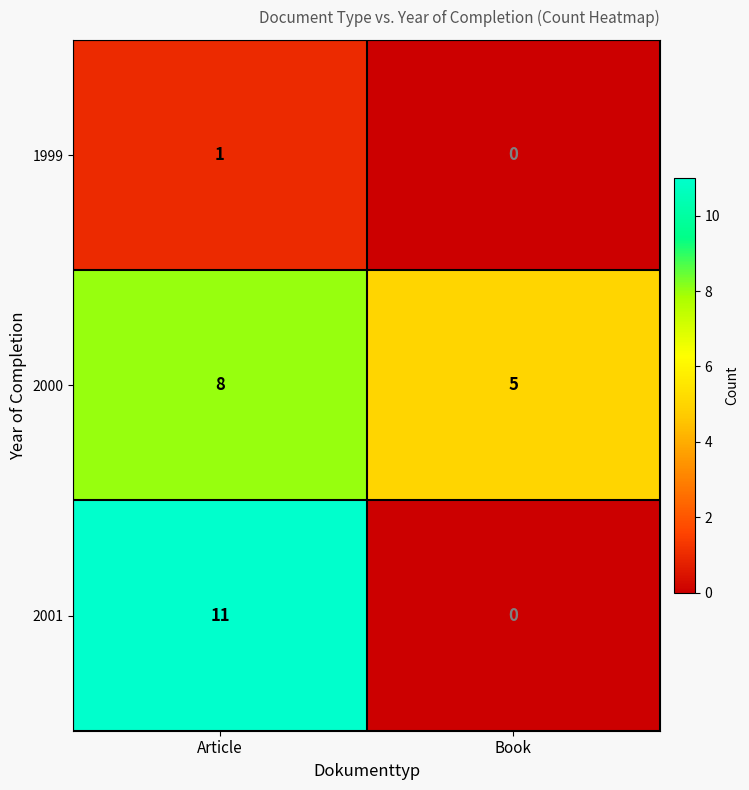

What is the difference between the highest and lowest values at Article?

10